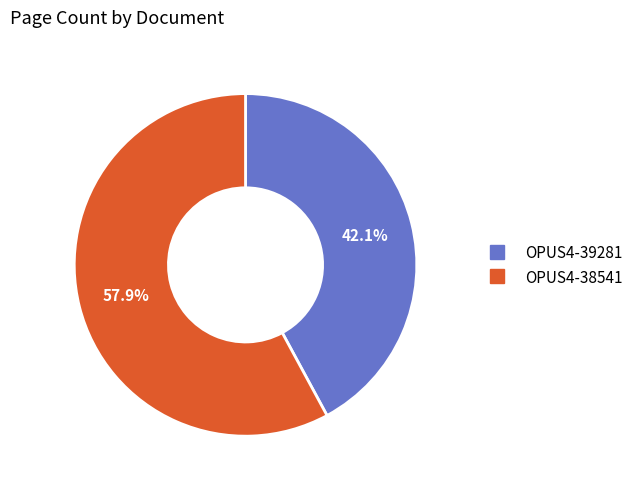

To the nearest percent, what is the combined percentage of OPUS4-39281 and OPUS4-38541?

100%